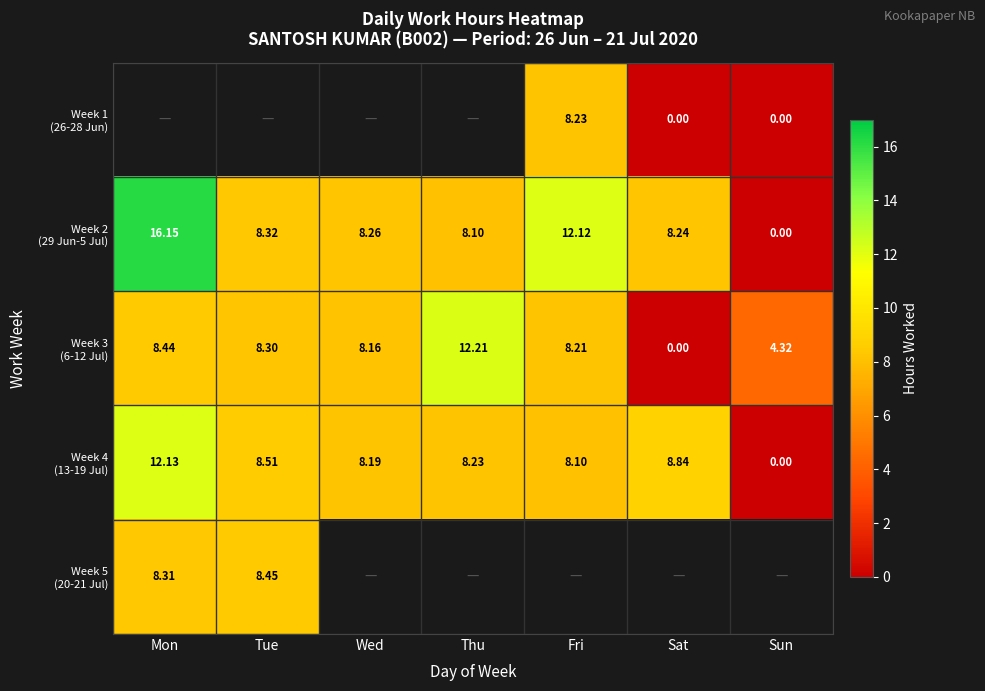

Which series has the widest spread of values?

Week 2 (29 Jun-5 Jul)